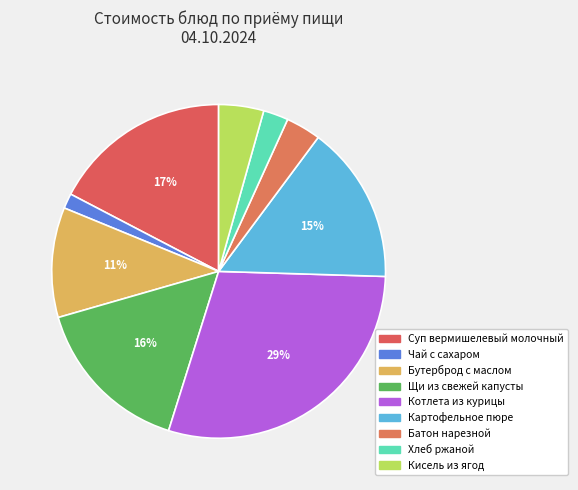

What is the largest slice in the pie chart?

Котлета из курицы